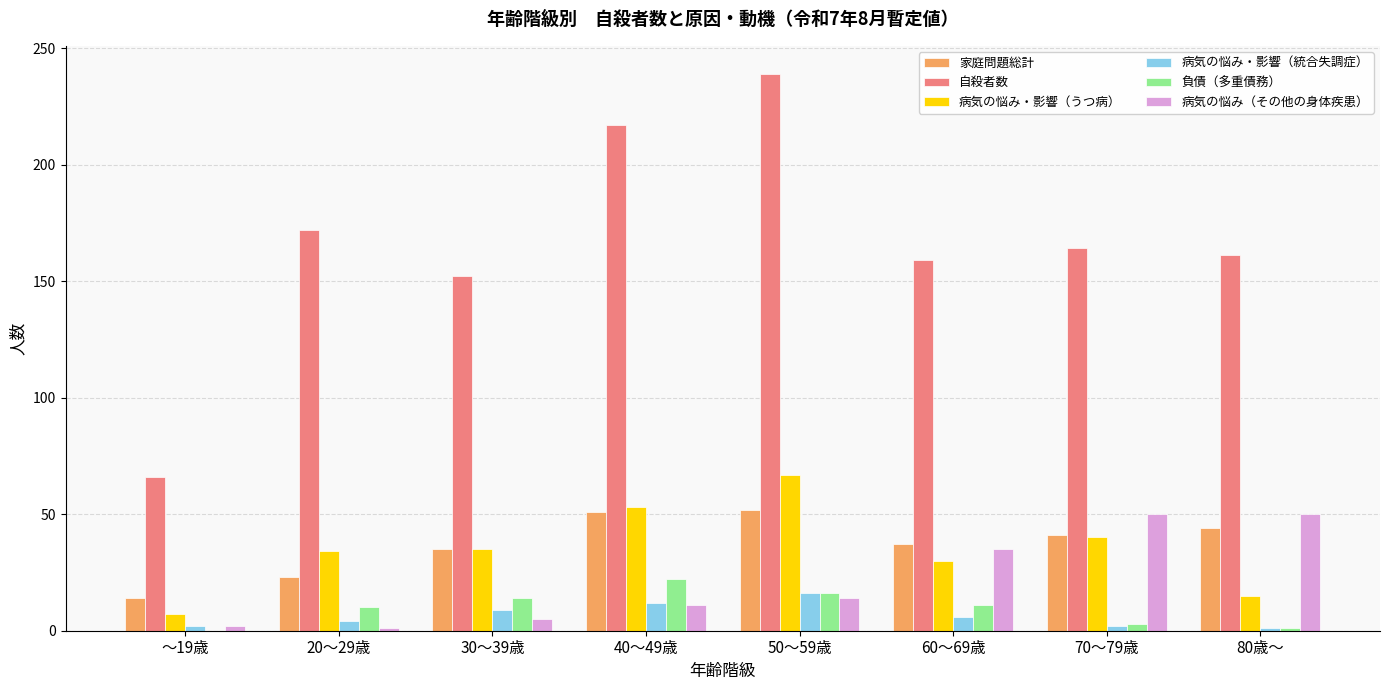

What is the sum of the 家庭問題総計 values at 30～39歳 and 70～79歳?

76